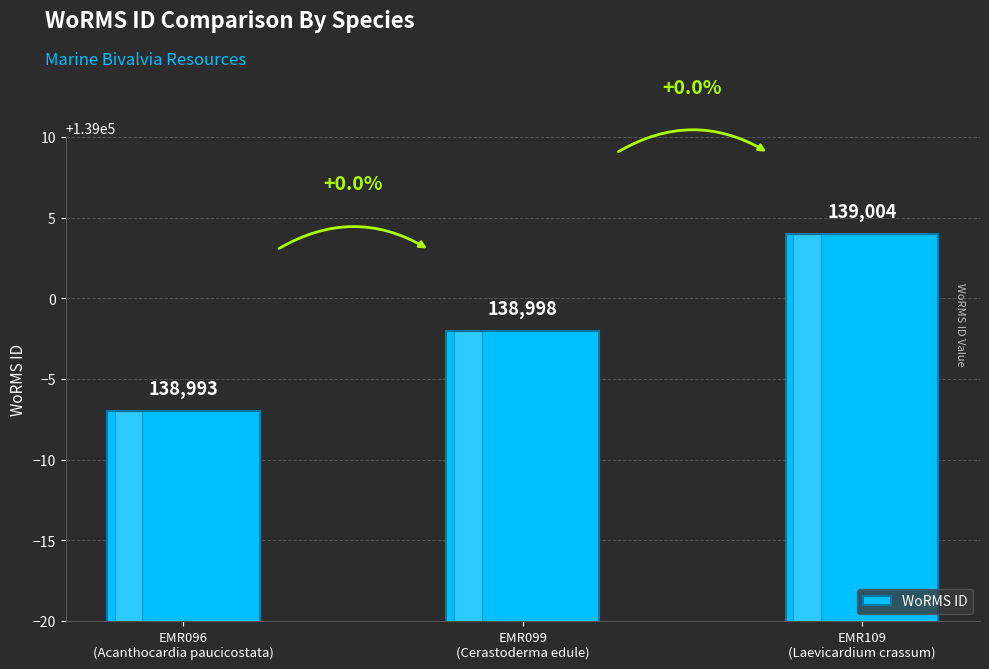

How many data points are less than 138998?

1